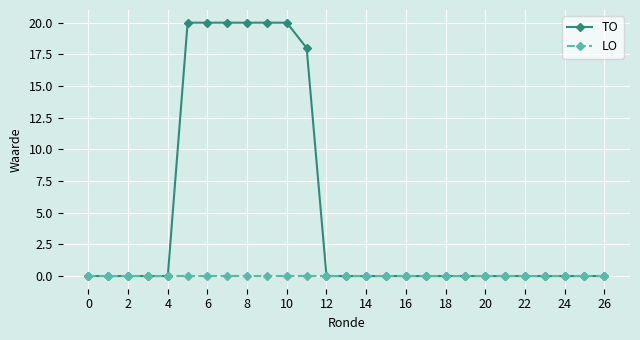

How many lines are shown in the chart?

2